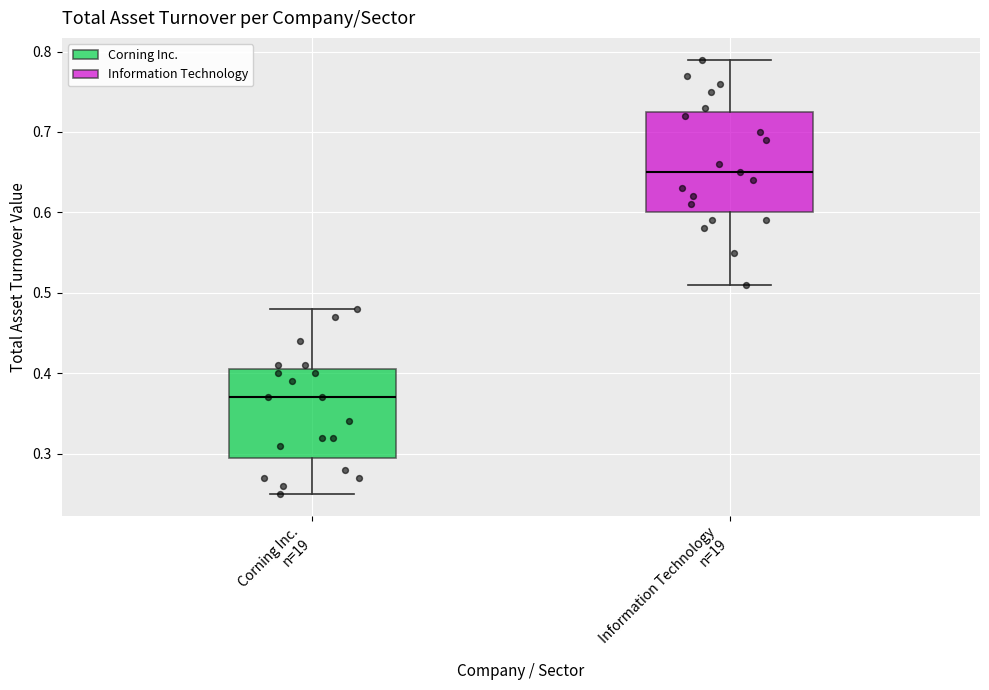

Reading left to right, read every box against the y-axis: the position of its median line, the range the box covers, and the ends of its whiskers. The values are not printed on the chart, so give them approximately, as read against the axis.

Corning Inc. n=19: median 0.37, box 0.30 to 0.41, whiskers 0.25 to 0.48
Information Technology n=19: median 0.65, box 0.60 to 0.73, whiskers 0.51 to 0.79